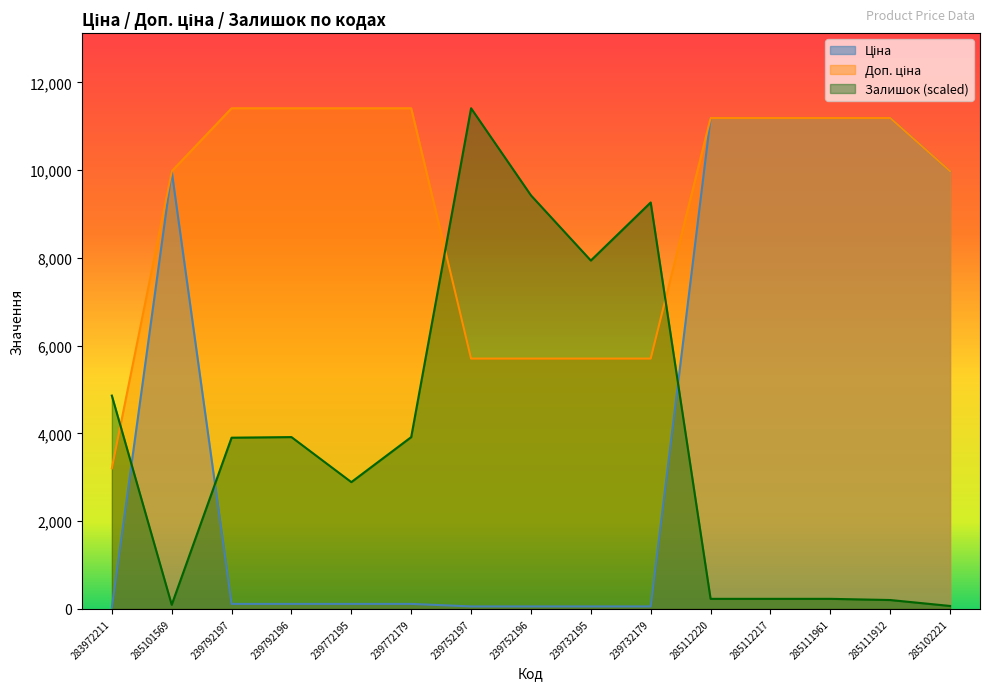

Which series changed the most between 239732195 and 285111912?

Ціна